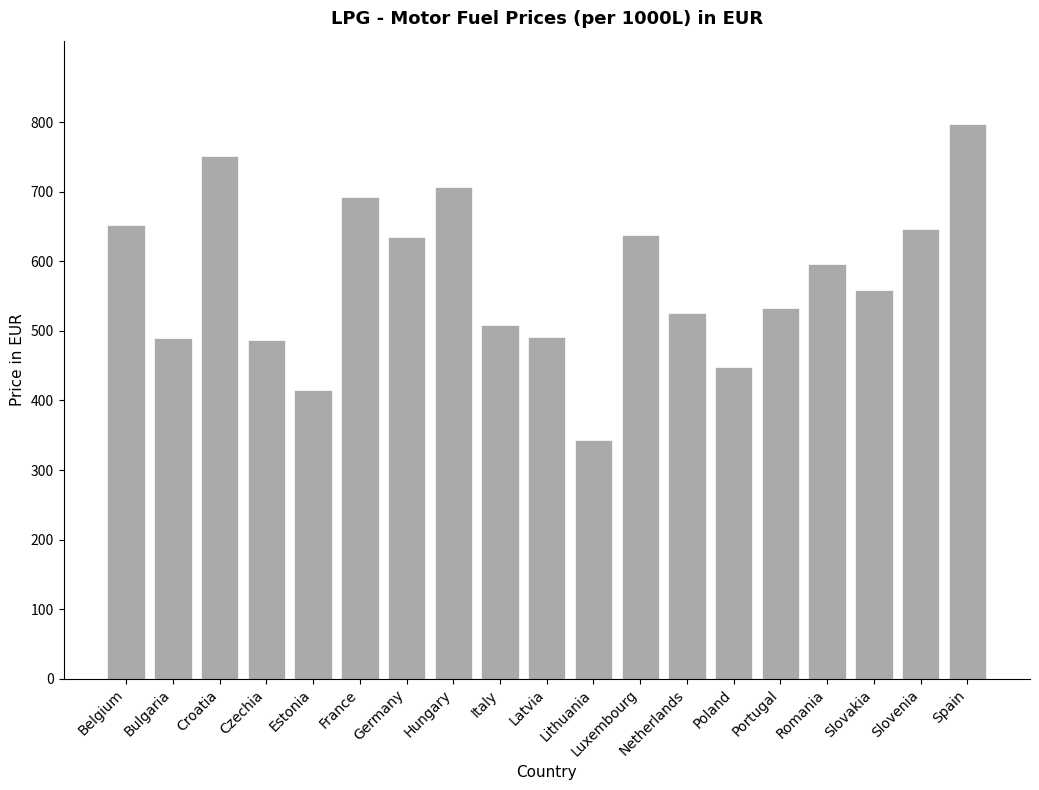

Are the bars grouped side by side (vs. stacked)?

No